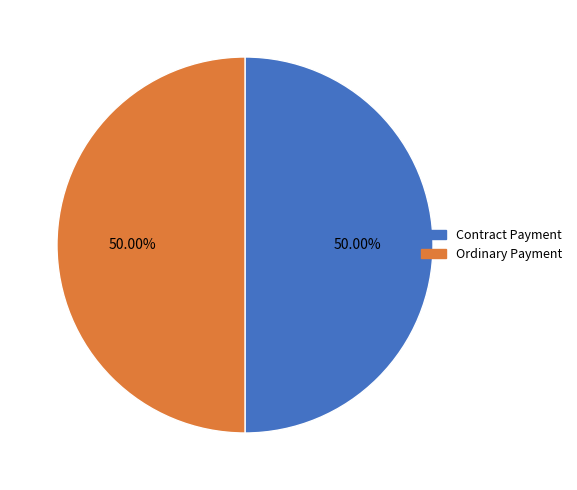

To the nearest percent, what is the combined percentage of Ordinary Payment and Contract Payment?

100%